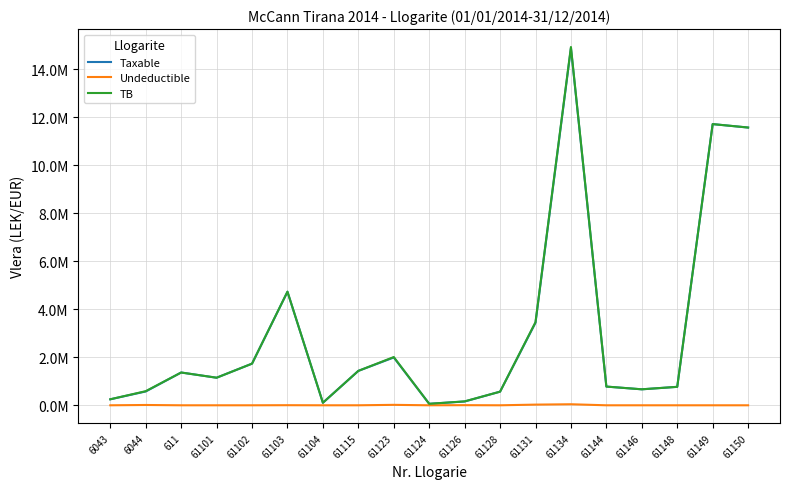

Does the chart display data point markers on the line(s)?

No